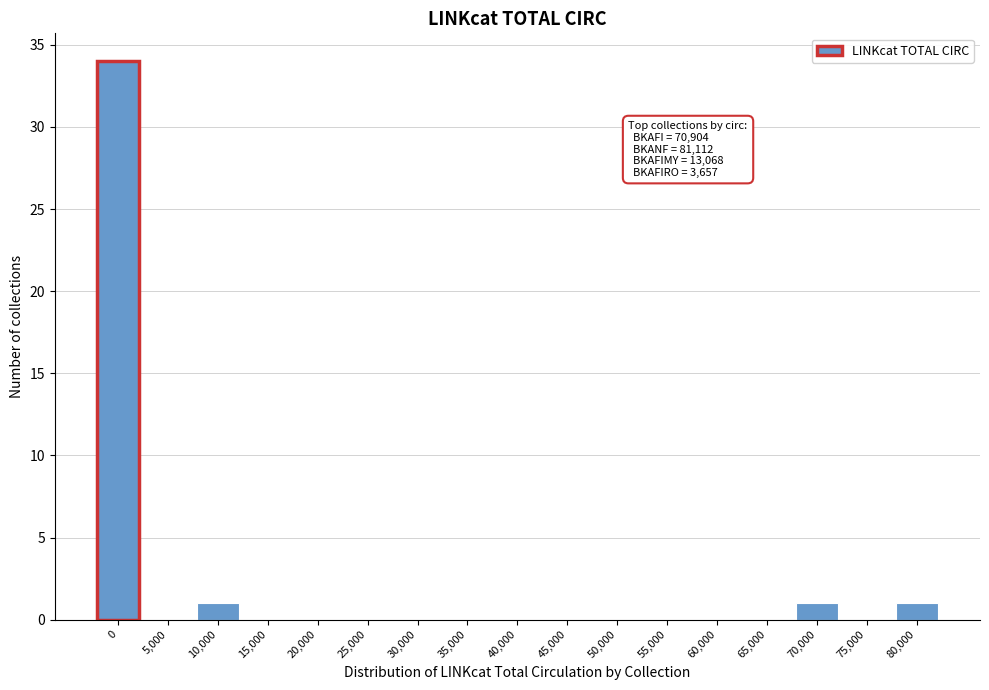

Reading left to right, what are all the values shown in this chart?

0=34	5,000=0	10,000=1	15,000=0	20,000=0	25,000=0	30,000=0	35,000=0	40,000=0	45,000=0	50,000=0	55,000=0	60,000=0	65,000=0	70,000=1	75,000=0	80,000=1